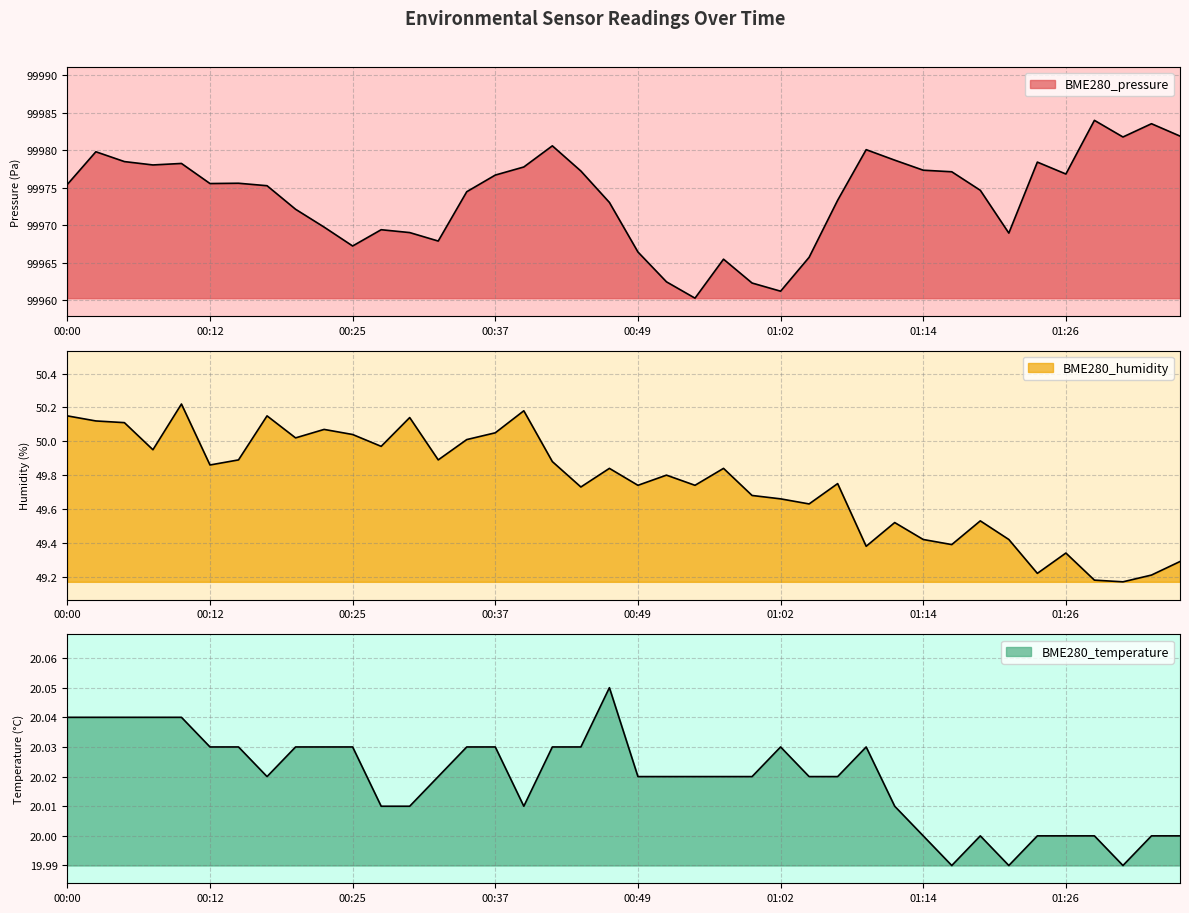

Between 00:05 and 01:16, which is larger?

00:05